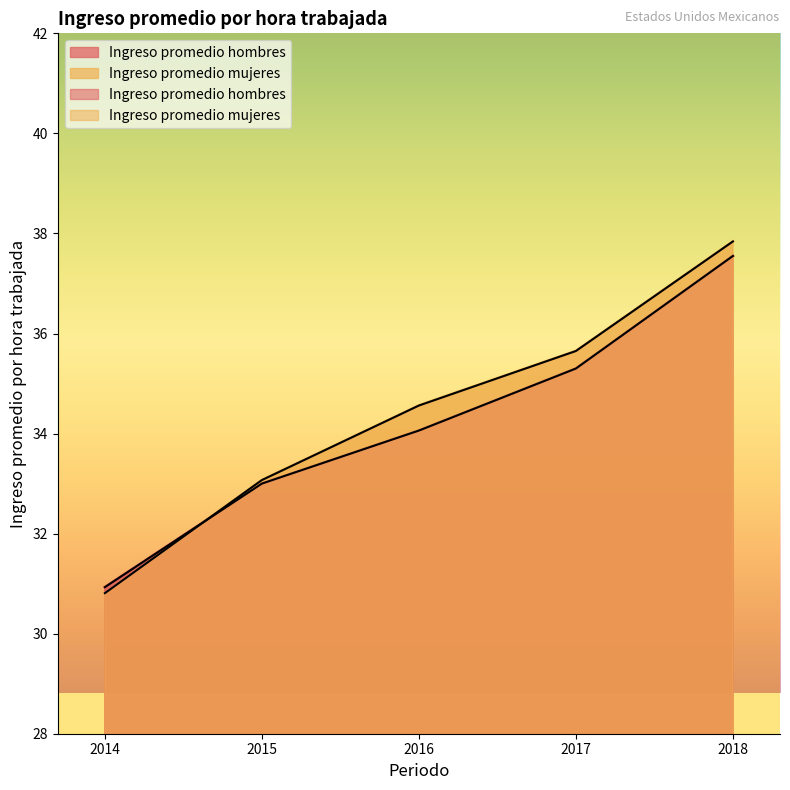

What is the difference between the maximum and second lowest values in the Ingreso promedio mujeres series?

4.8